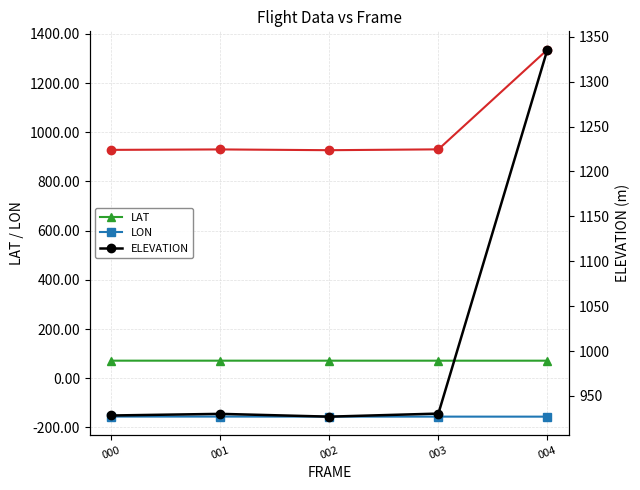

The value of LAT at 003 is 48.6. True or false?

False